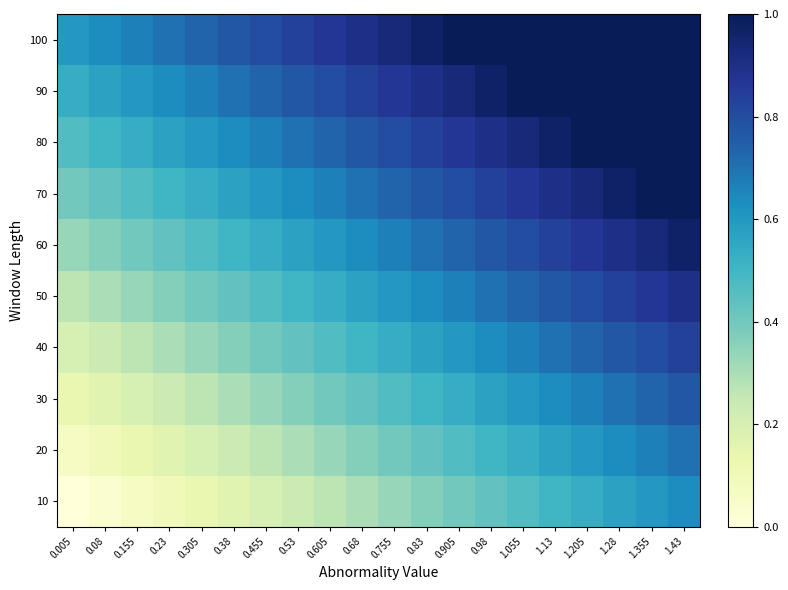

What is the spread (max minus min) of values at 0.83?

0.6